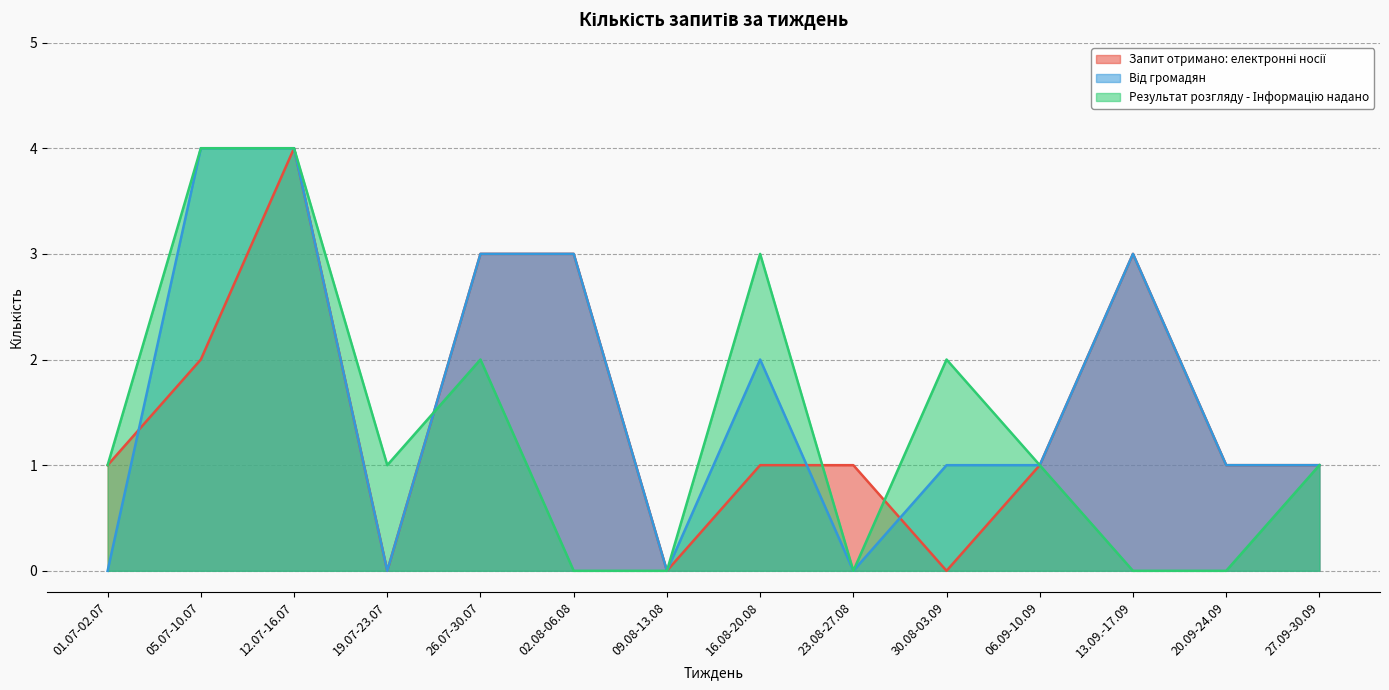

Reading left to right, what are all the values shown in this chart?

Запит отримано: електронні носії: 01.07-02.07=1	05.07-10.07=2	12.07-16.07=4	19.07-23.07=0	26.07-30.07=3	02.08-06.08=3	09.08-13.08=0	16.08-20.08=1	23.08-27.08=1	30.08-03.09=0	06.09-10.09=1	13.09.-17.09=3	20.09-24.09=1	27.09-30.09=1
Від громадян: 01.07-02.07=0	05.07-10.07=4	12.07-16.07=4	19.07-23.07=0	26.07-30.07=3	02.08-06.08=3	09.08-13.08=0	16.08-20.08=2	23.08-27.08=0	30.08-03.09=1	06.09-10.09=1	13.09.-17.09=3	20.09-24.09=1	27.09-30.09=1
Результат розгляду - Інформацію надано: 01.07-02.07=1	05.07-10.07=4	12.07-16.07=4	19.07-23.07=1	26.07-30.07=2	02.08-06.08=0	09.08-13.08=0	16.08-20.08=3	23.08-27.08=0	30.08-03.09=2	06.09-10.09=1	13.09.-17.09=0	20.09-24.09=0	27.09-30.09=1